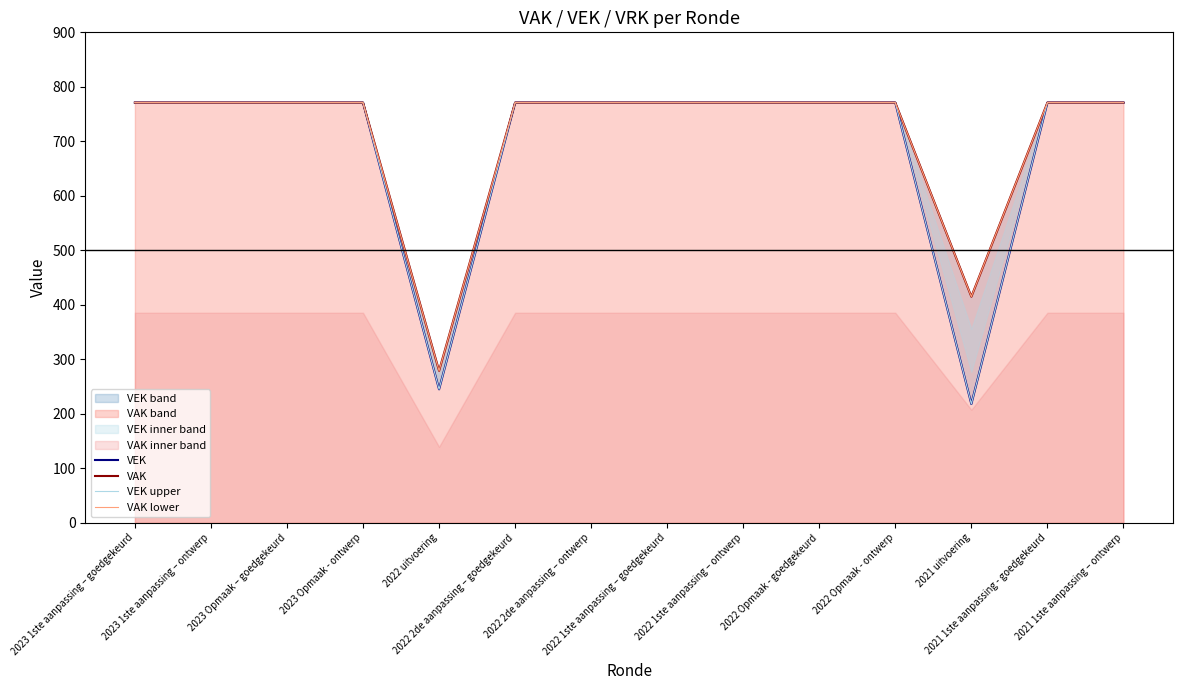

What is the total value across all series at 2022 2de aanpassing – ontwerp?

3084